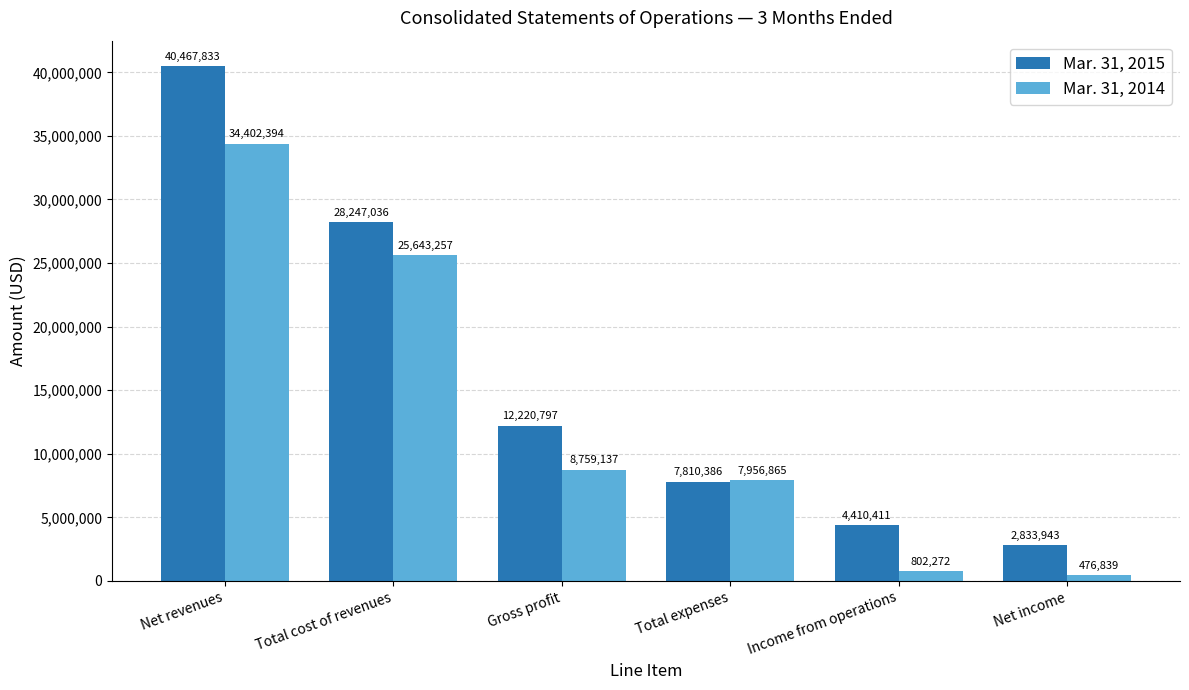

Is the value of Mar. 31, 2015 at Net revenues greater than the value of Mar. 31, 2014 at Total expenses?

Yes